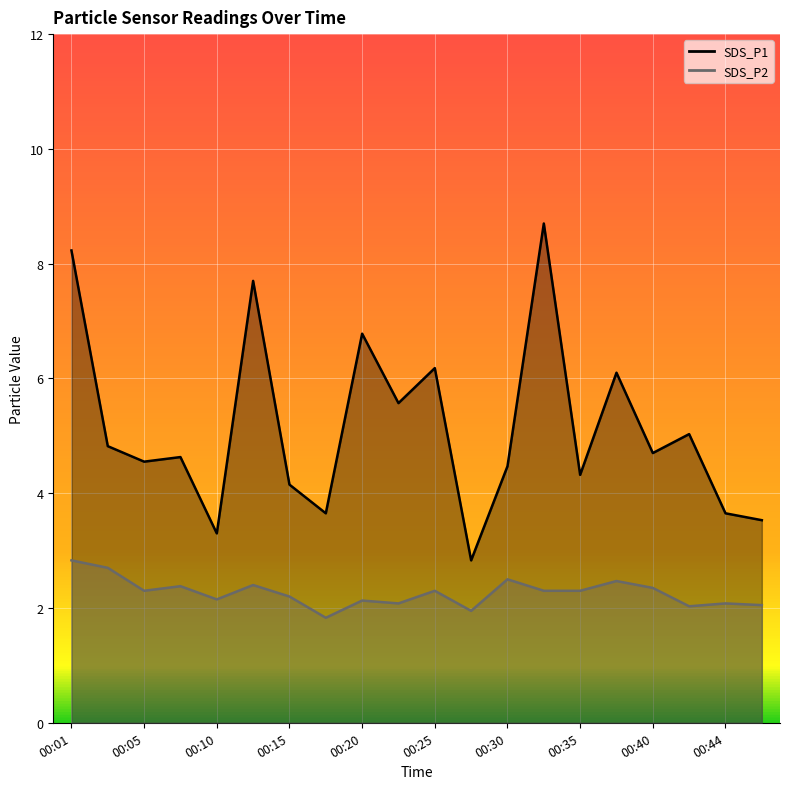

Which series changed the most between 00:05 and 00:08?

SDS_P1